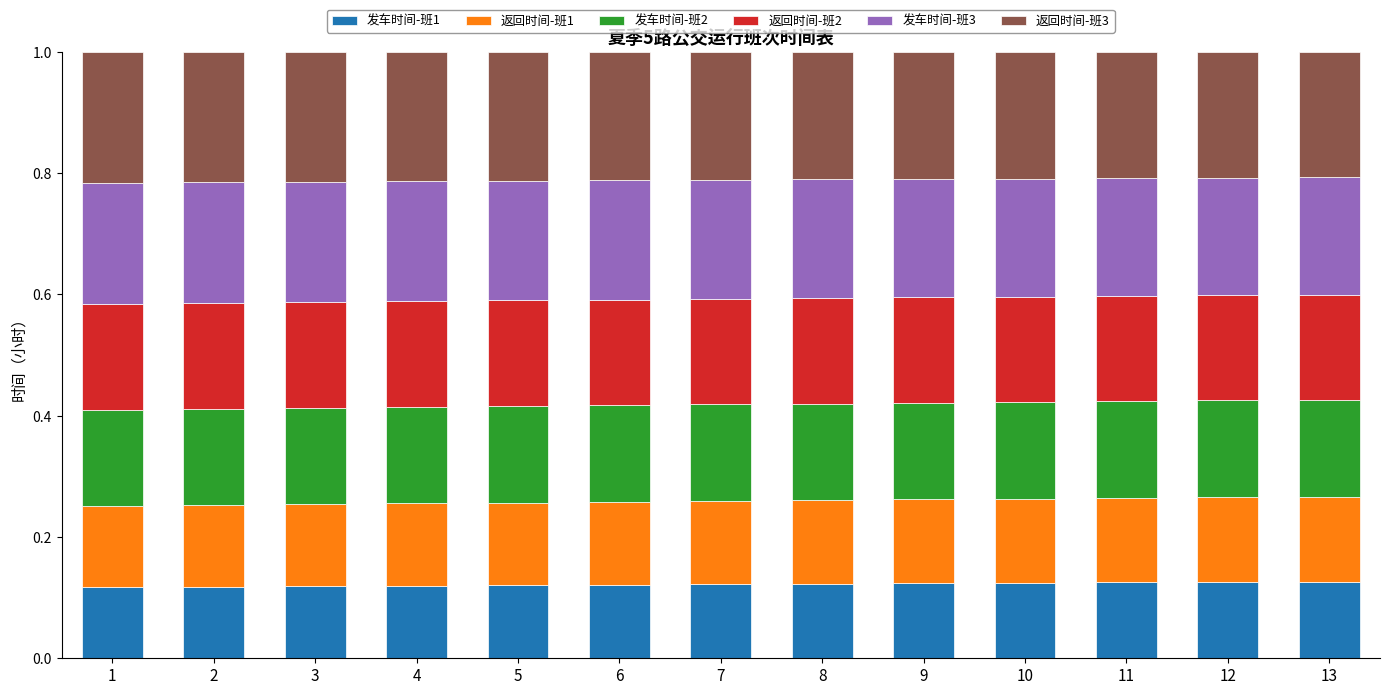

What is the total value across all series at 9?

1.0